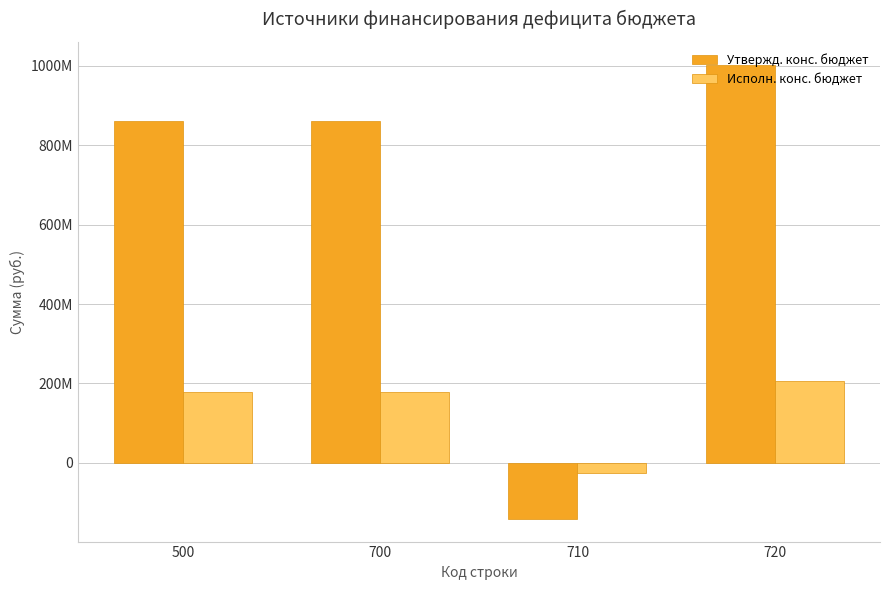

What are all the series names shown in the legend?

Утвержд. конс. бюджет, Исполн. конс. бюджет